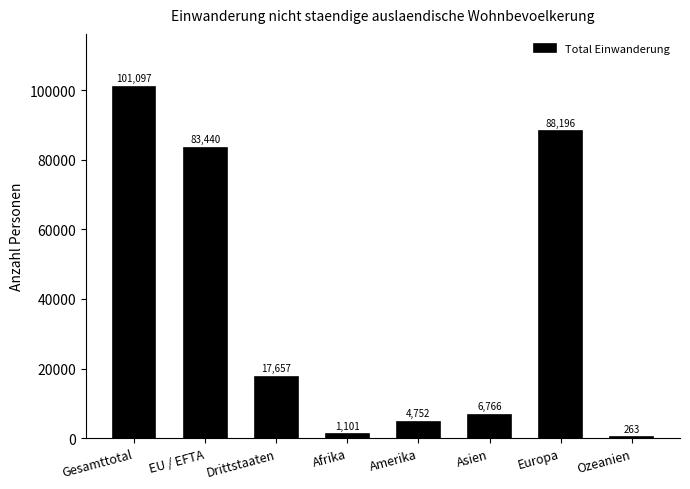

What is the sum of the values at Asien and Europa?

94962